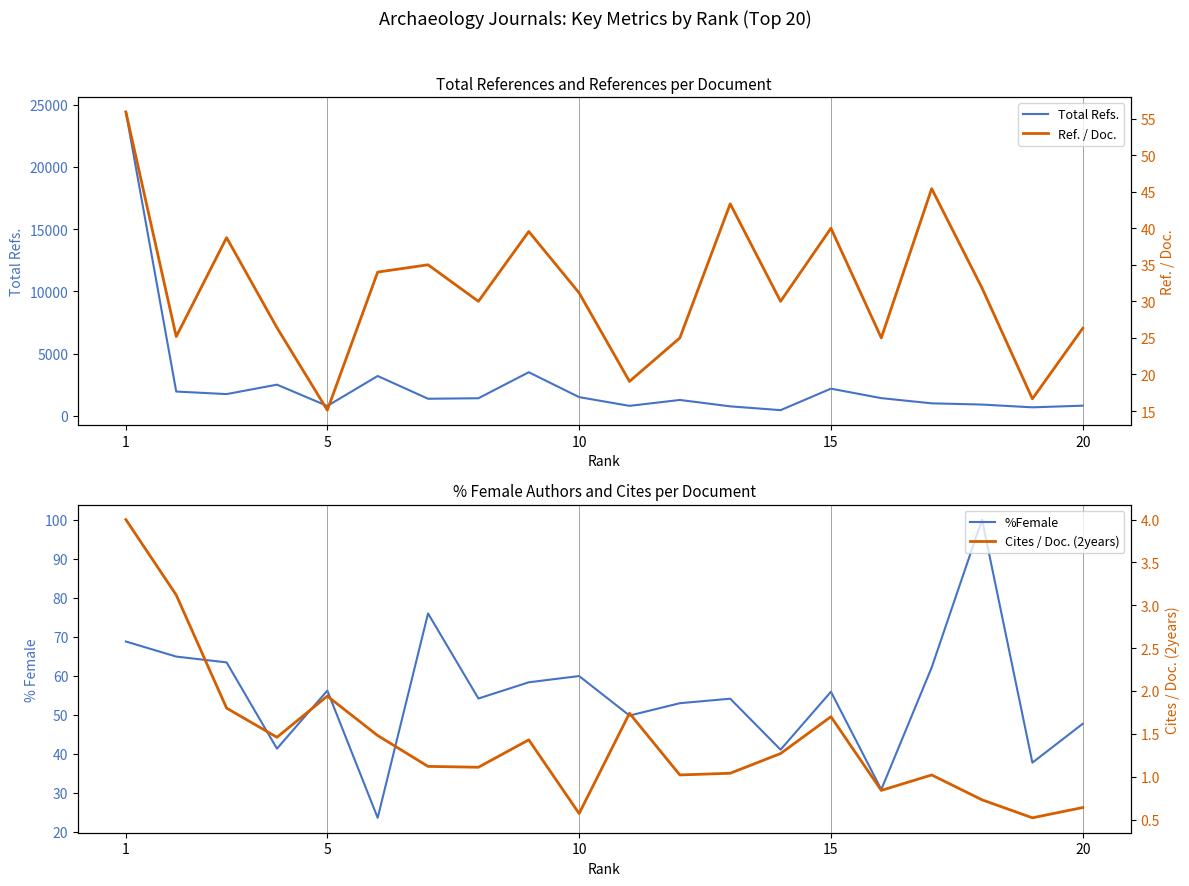

The value of Total Refs. at 20 is 810. True or false?

True